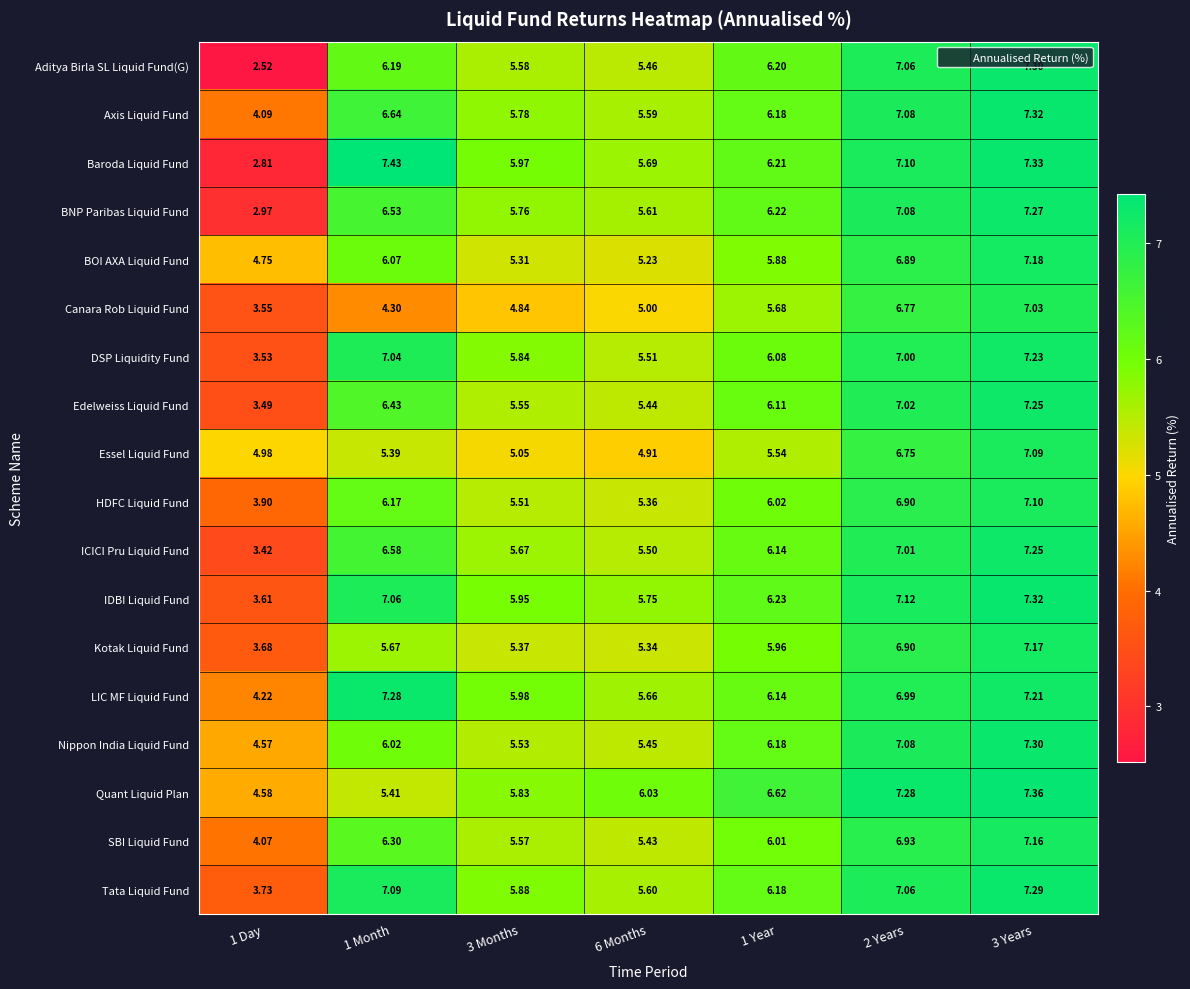

Is the value of Essel Liquid Fund at 6 Months greater than the value of Tata Liquid Fund at 6 Months?

No